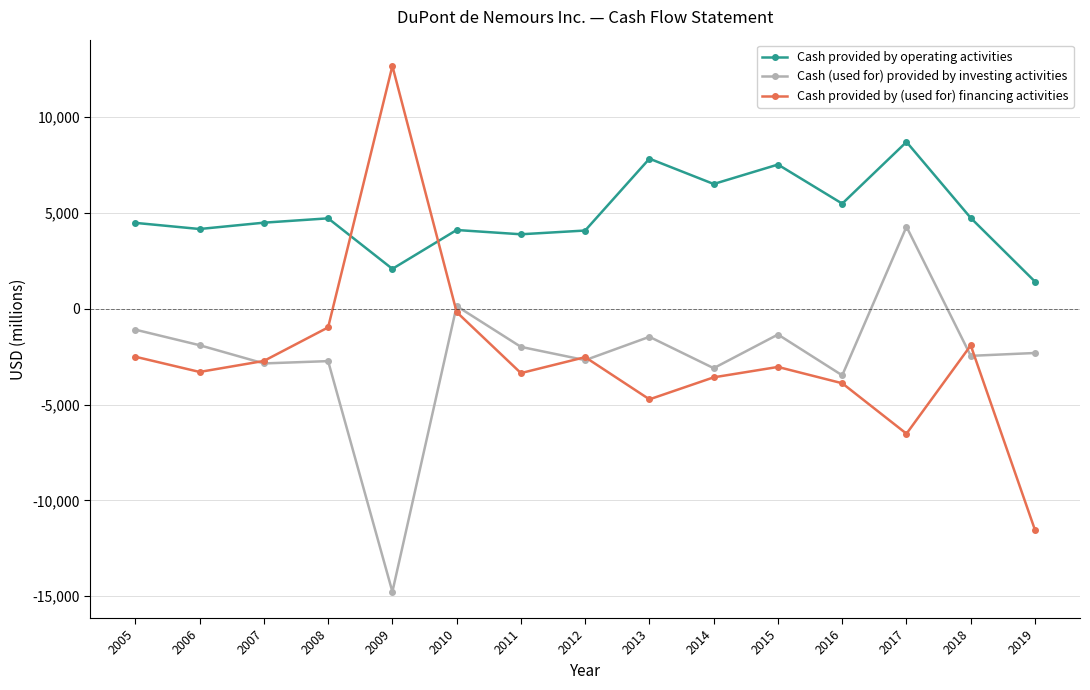

How many interior local valleys does the Cash provided by (used for) financing activities series have?

4